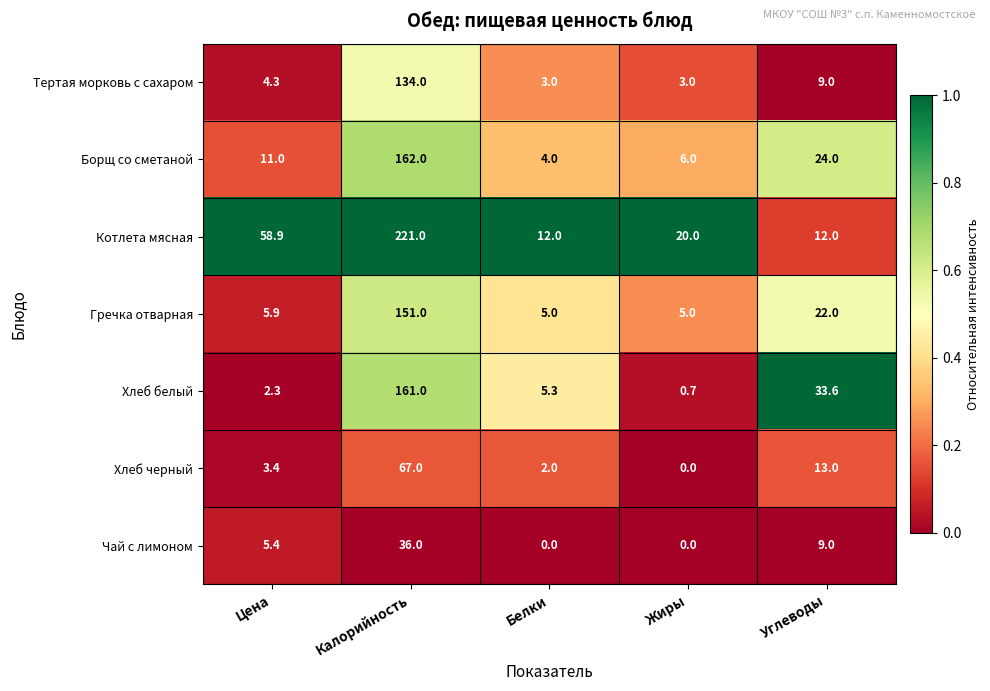

At Белки, list the series in order from largest to smallest.

Котлета мясная, Хлеб белый, Гречка отварная, Борщ со сметаной, Тертая морковь с сахаром, Хлеб черный, Чай с лимоном